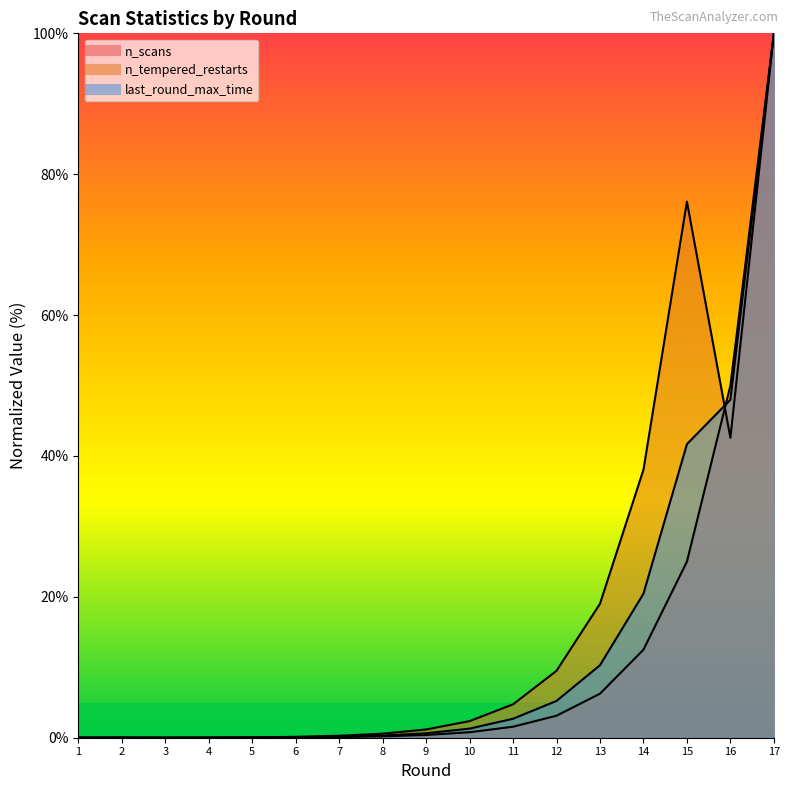

What is the value of the n_tempered_restarts point at the 13th from the left?

19.0